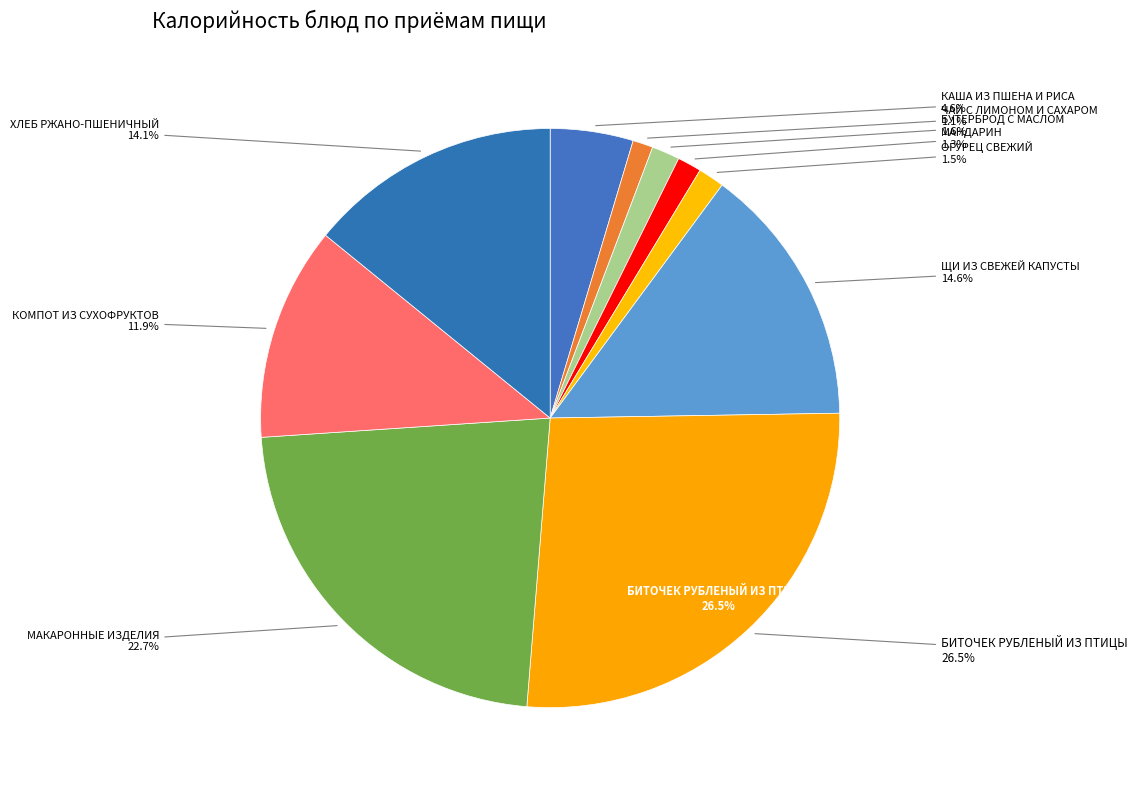

What percentage is the КАША ИЗ ПШЕНА И РИСА slice, to the nearest percent?

5%